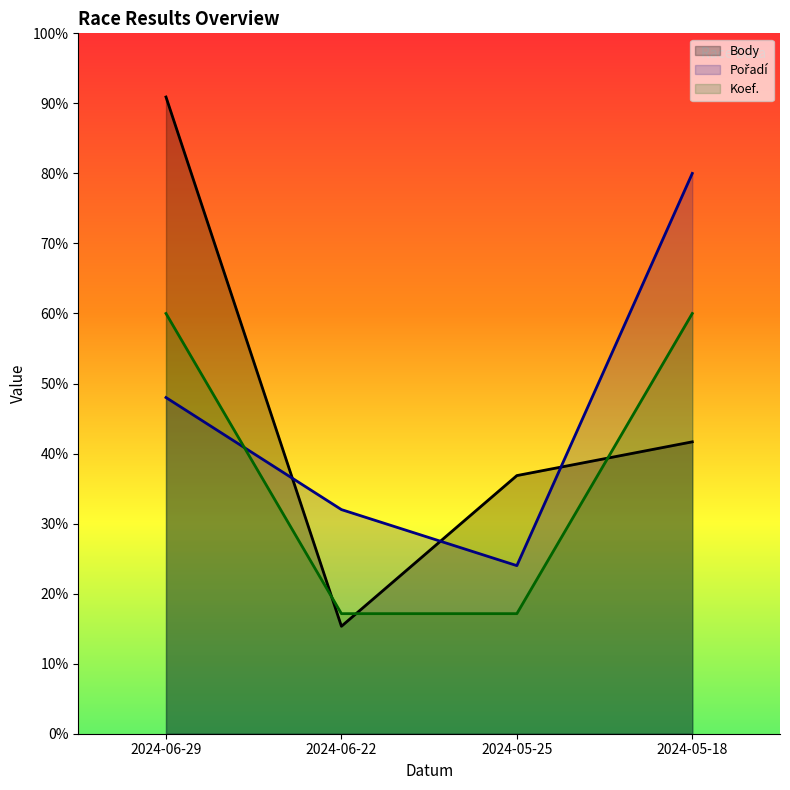

What is the label of the 1st point from the right?

2024-05-18